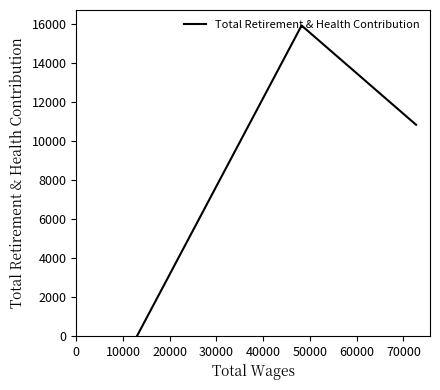

Reading left to right, extract all data points from this chart.

0	15929	10835